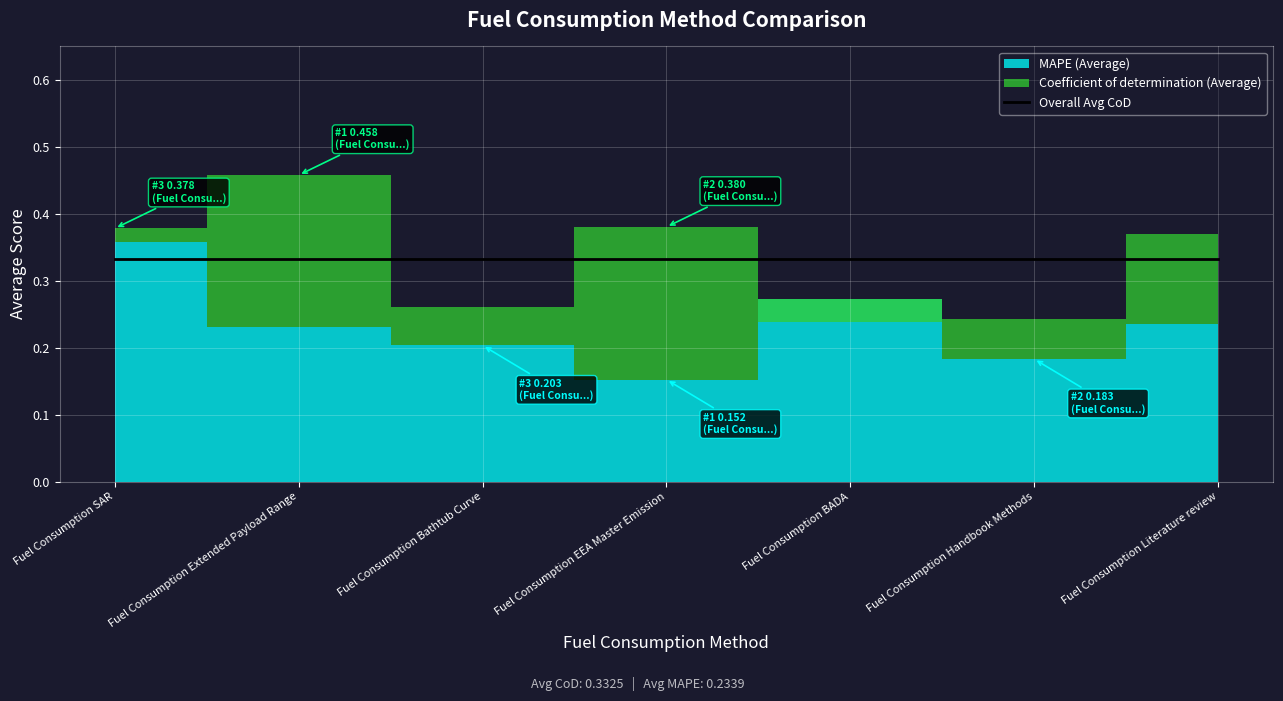

Which has a higher value, Fuel Consumption Literature review or Fuel Consumption Bathtub Curve?

Fuel Consumption Literature review